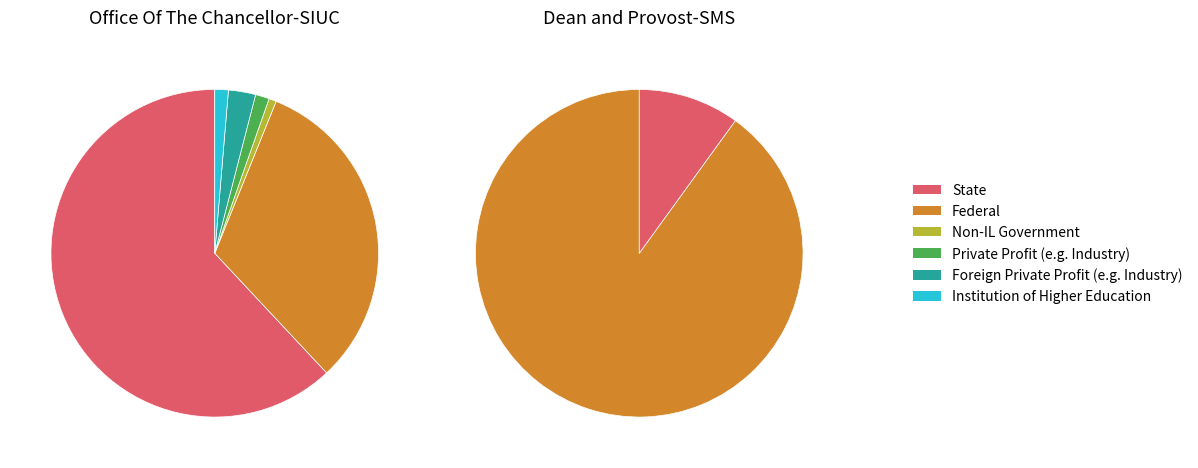

Is it true that Office Of The Chancellor-SIUC is 67% of the pie?

False